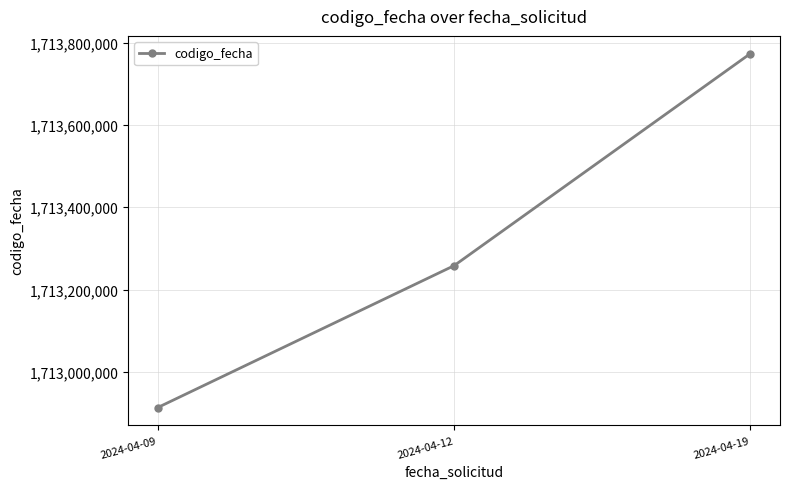

How many data points are less than 1713258027?

1